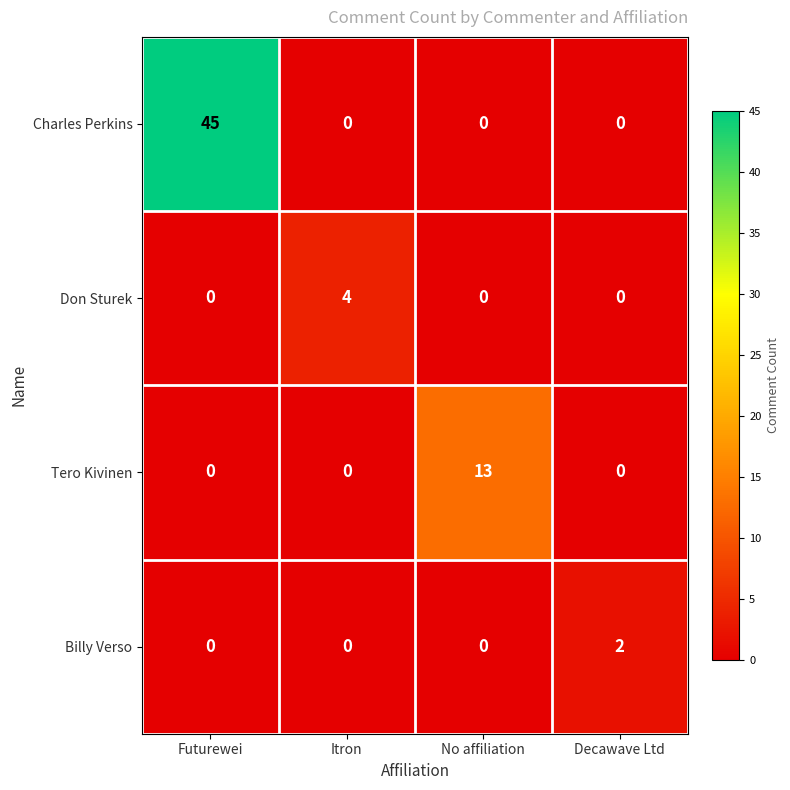

Which series has the largest total across all categories?

Charles Perkins